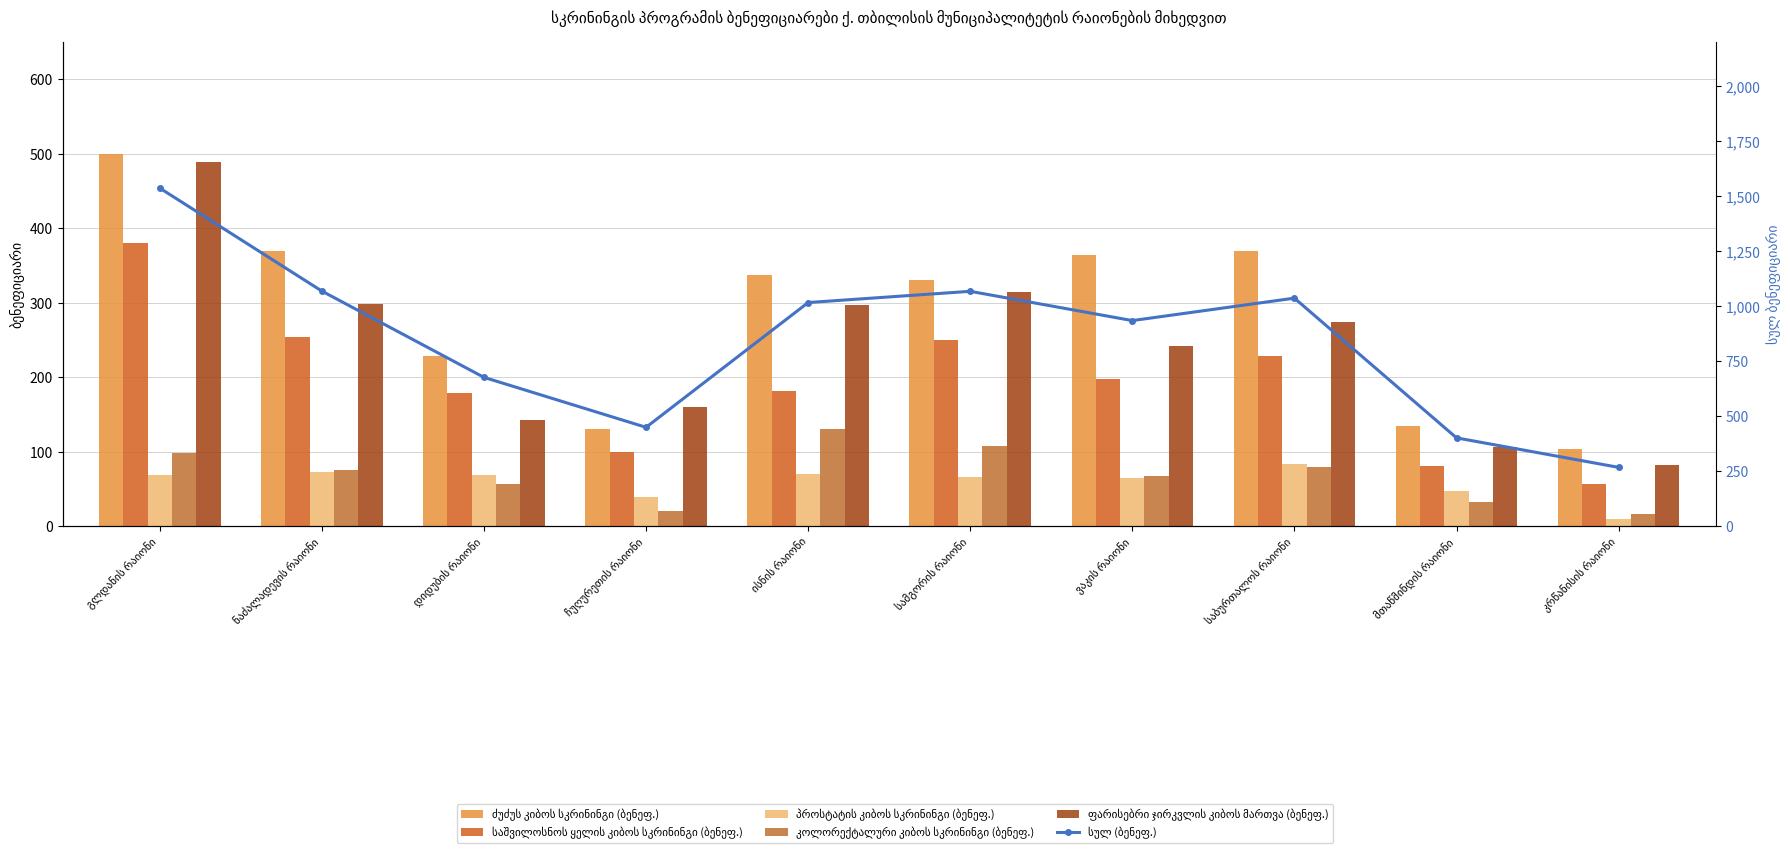

List the labels in order of კოლორექტალური კიბოს სკრინინგი (ბენეფ.) value, largest first.

ისნის რაიონი, სამგორის რაიონი, გლდანის რაიონი, საბურთალოს რაიონი, ნაძალადევის რაიონი, ვაკის რაიონი, დიდუბის რაიონი, მთაწმინდის რაიონი, ჩუღურეთის რაიონი, კრწანისის რაიონი